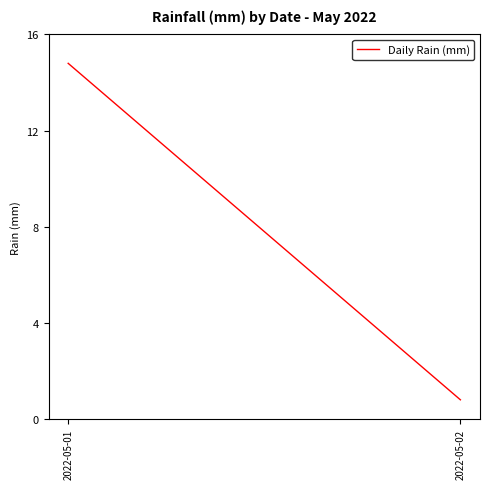

Which category has the highest value across all series?

2022-05-01